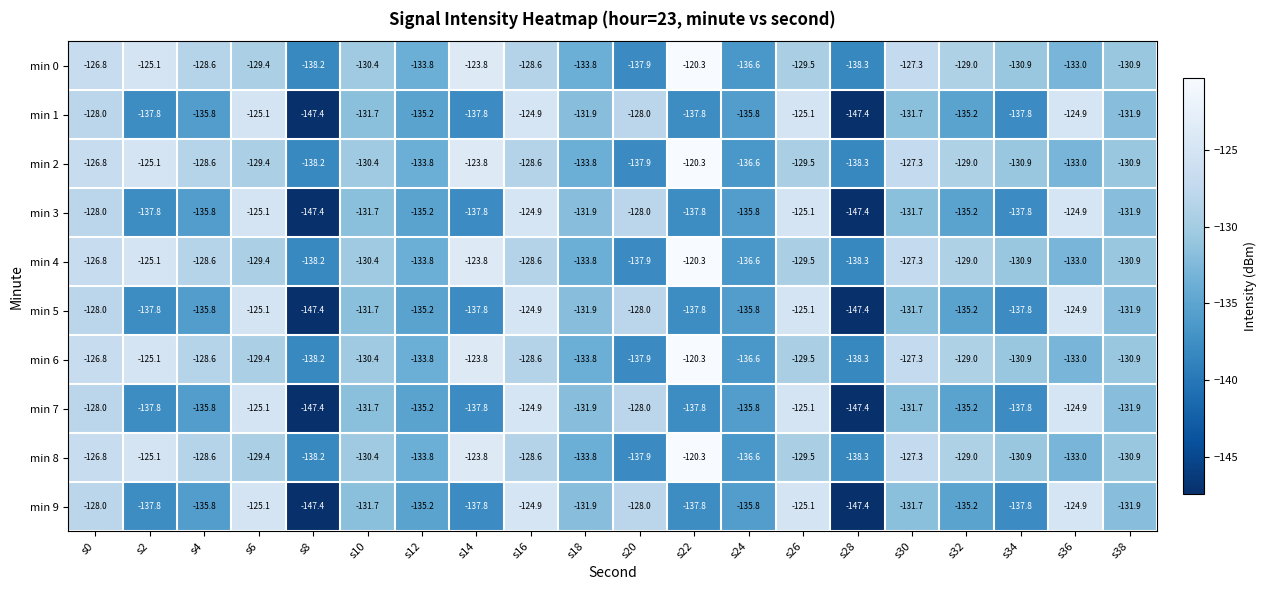

Is the value of min 9 at s30 greater than the value of min 2 at s22?

No